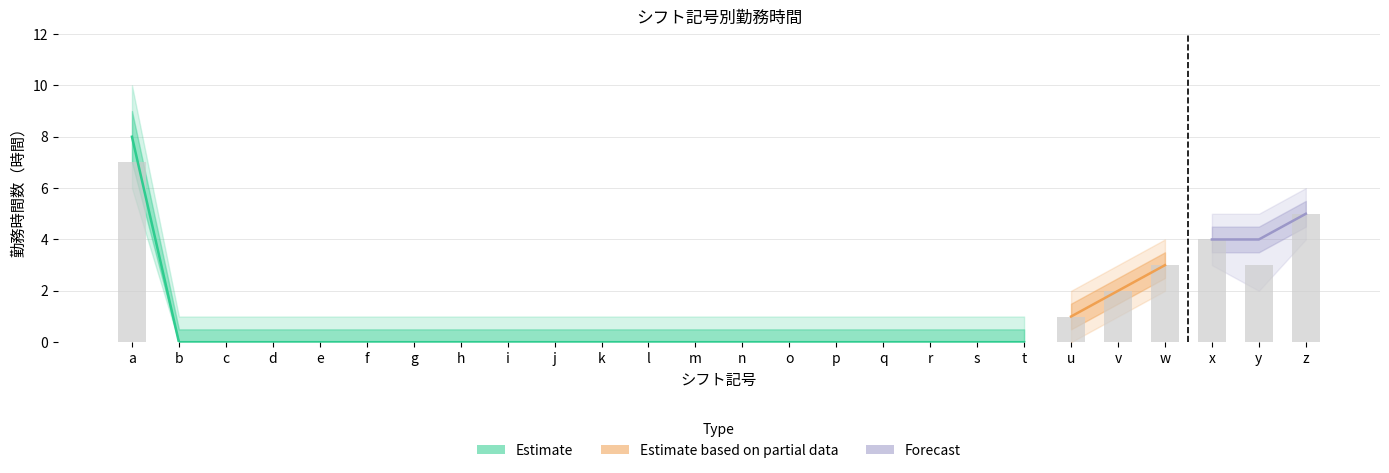

At how many categories does at least one series exceed 4?

2